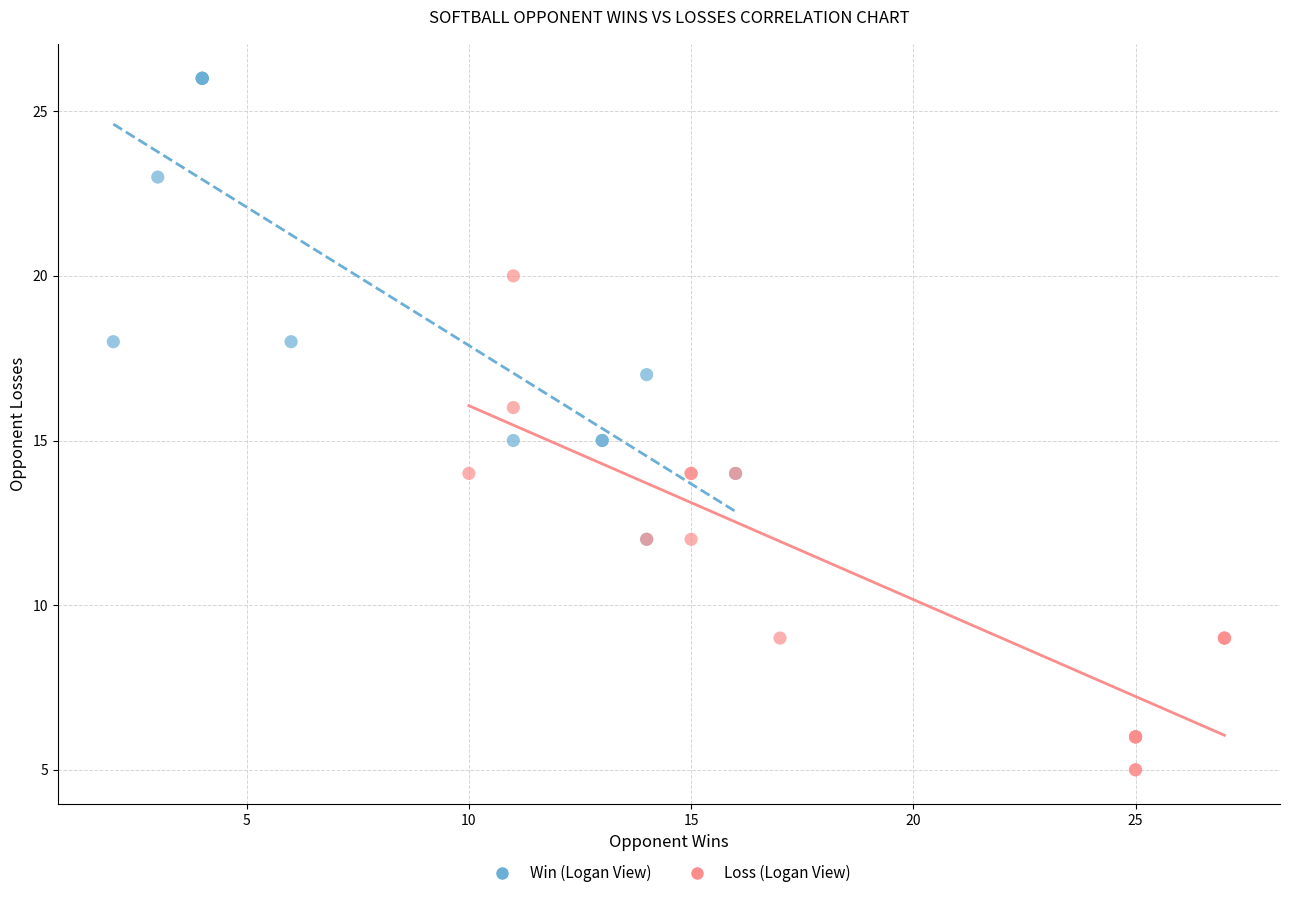

Which series reaches the minimum Y coordinate?

Loss (Logan View)